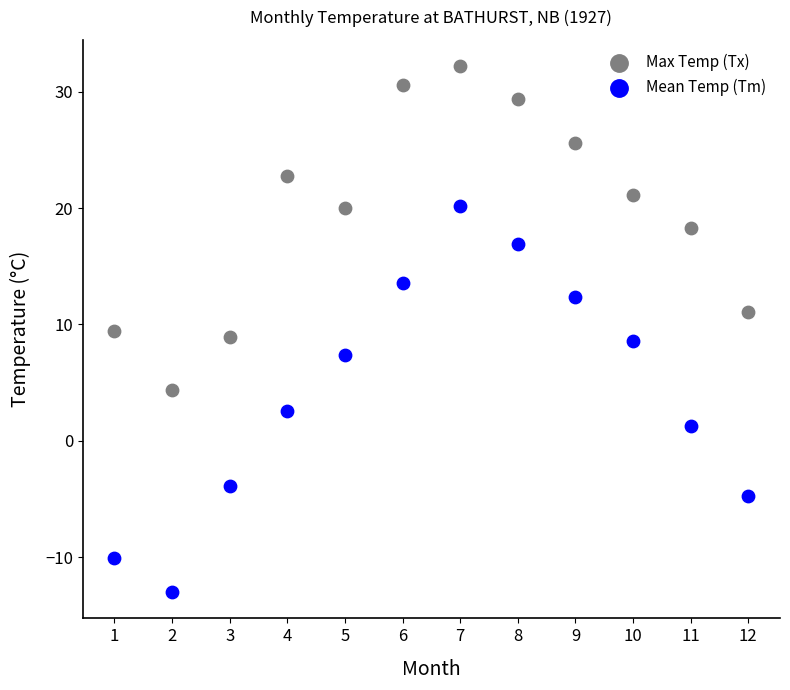

Which series has the widest spread of Y values?

Mean Temp (Tm)